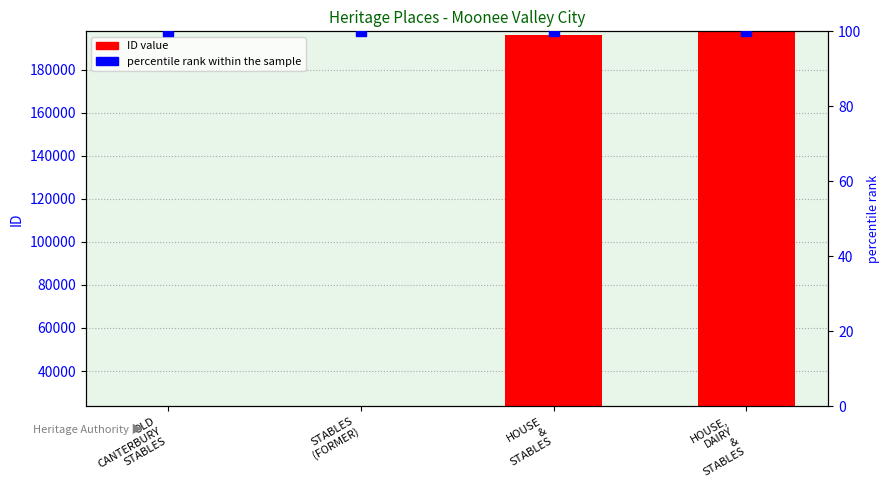

Which series reaches the minimum Y coordinate?

percentile rank within the sample